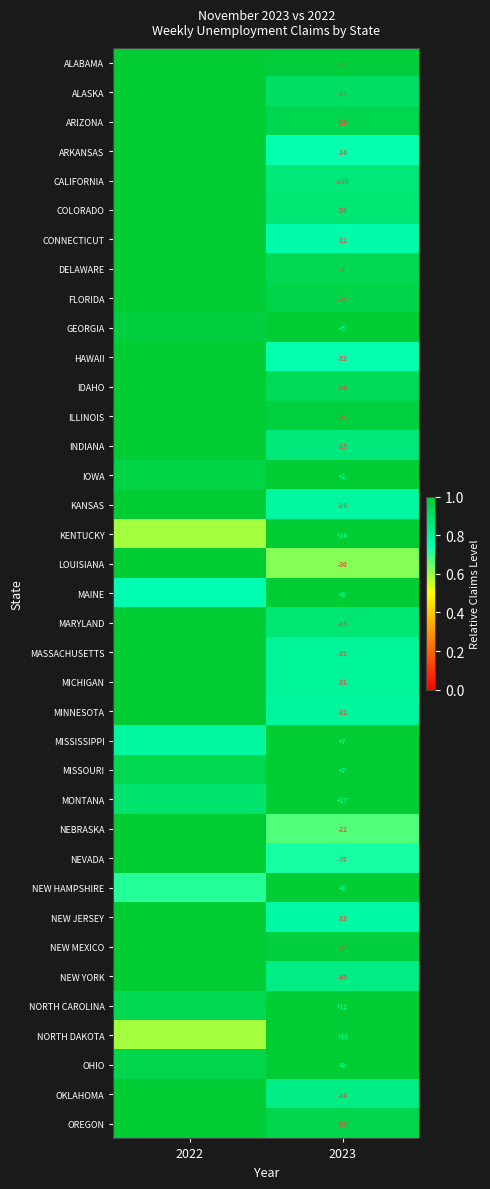

Between 2022 and 2023, which is larger?

2022